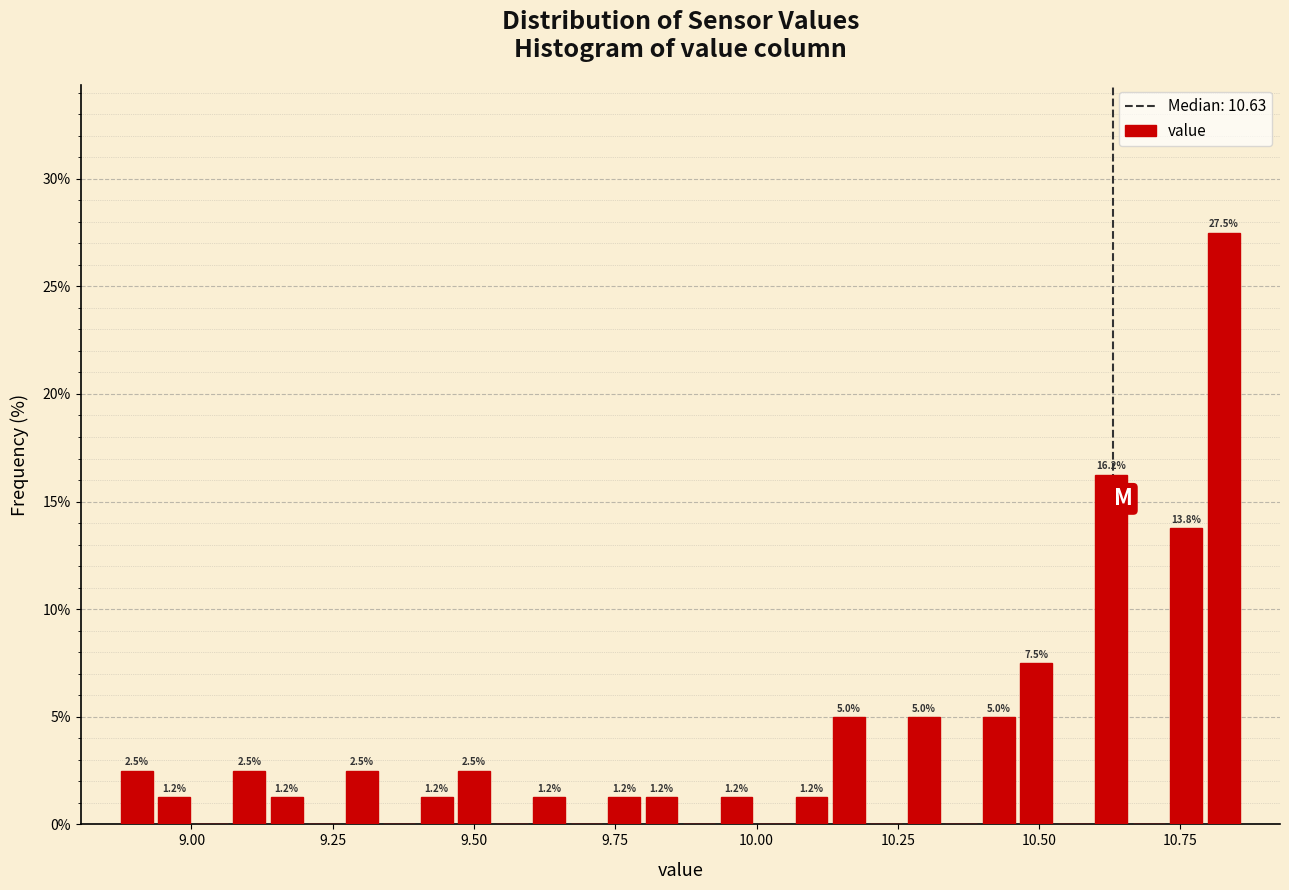

Around what value on the x-axis is the tallest bar? Give the approximate position of its centre, as read against the axis.

10.85